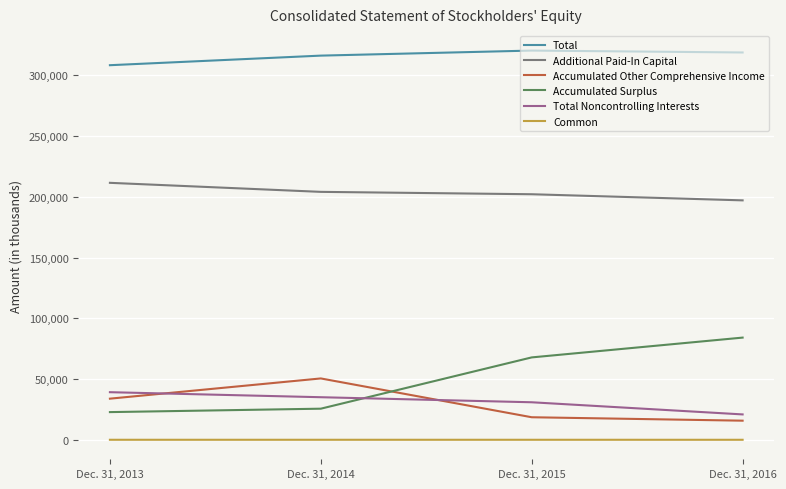

At which label does Total reach its minimum?

Dec. 31, 2013